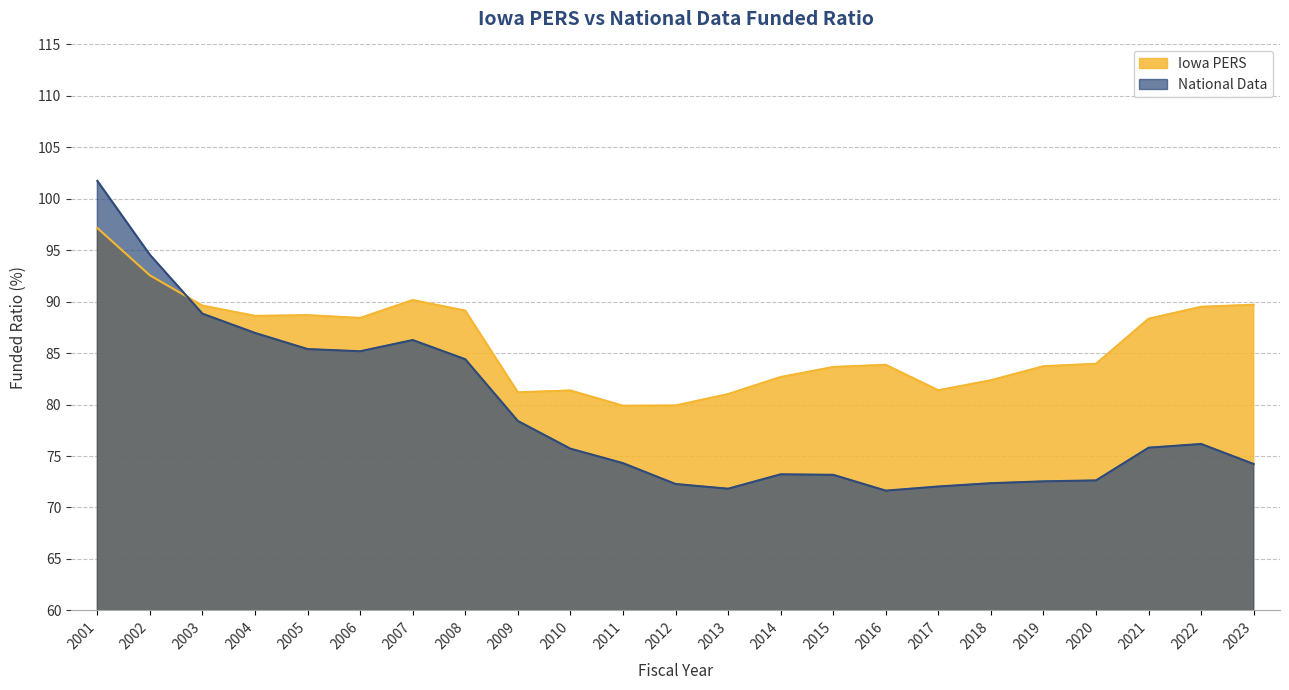

What is the difference between the maximum and second lowest values in the Iowa PERS series?

17.2